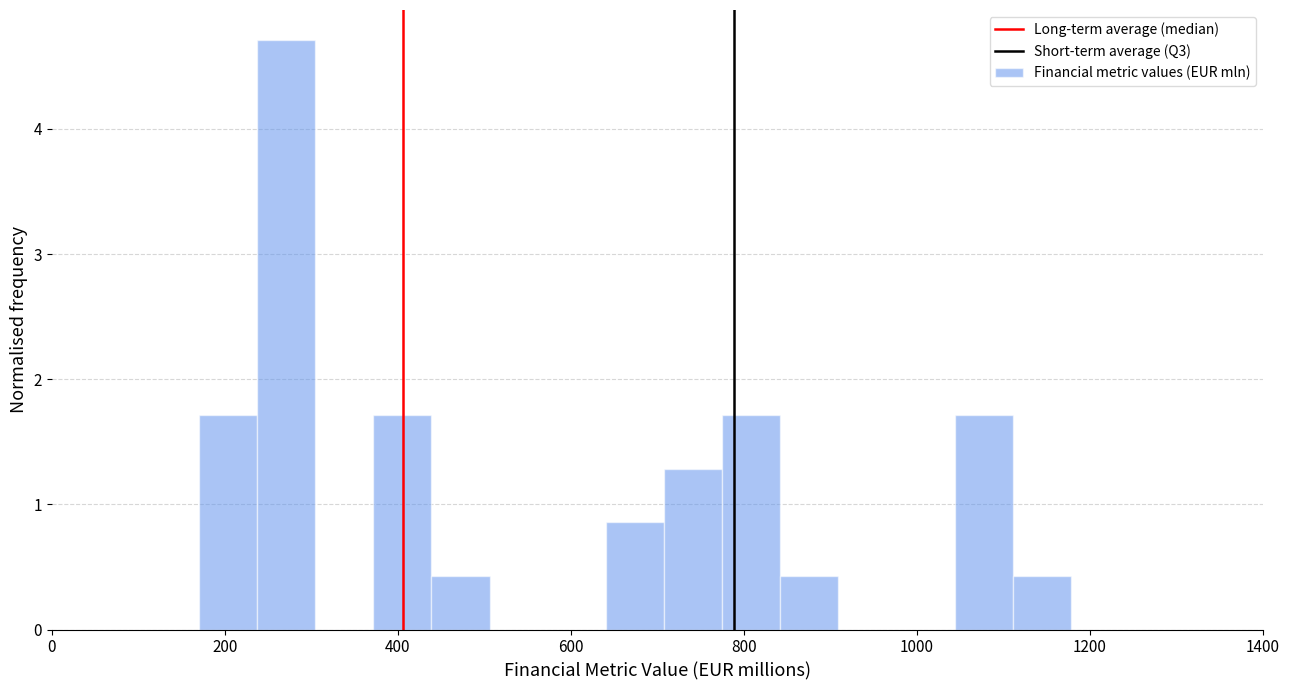

Read against the x-axis, roughly where is the centre of the tallest bar?

280